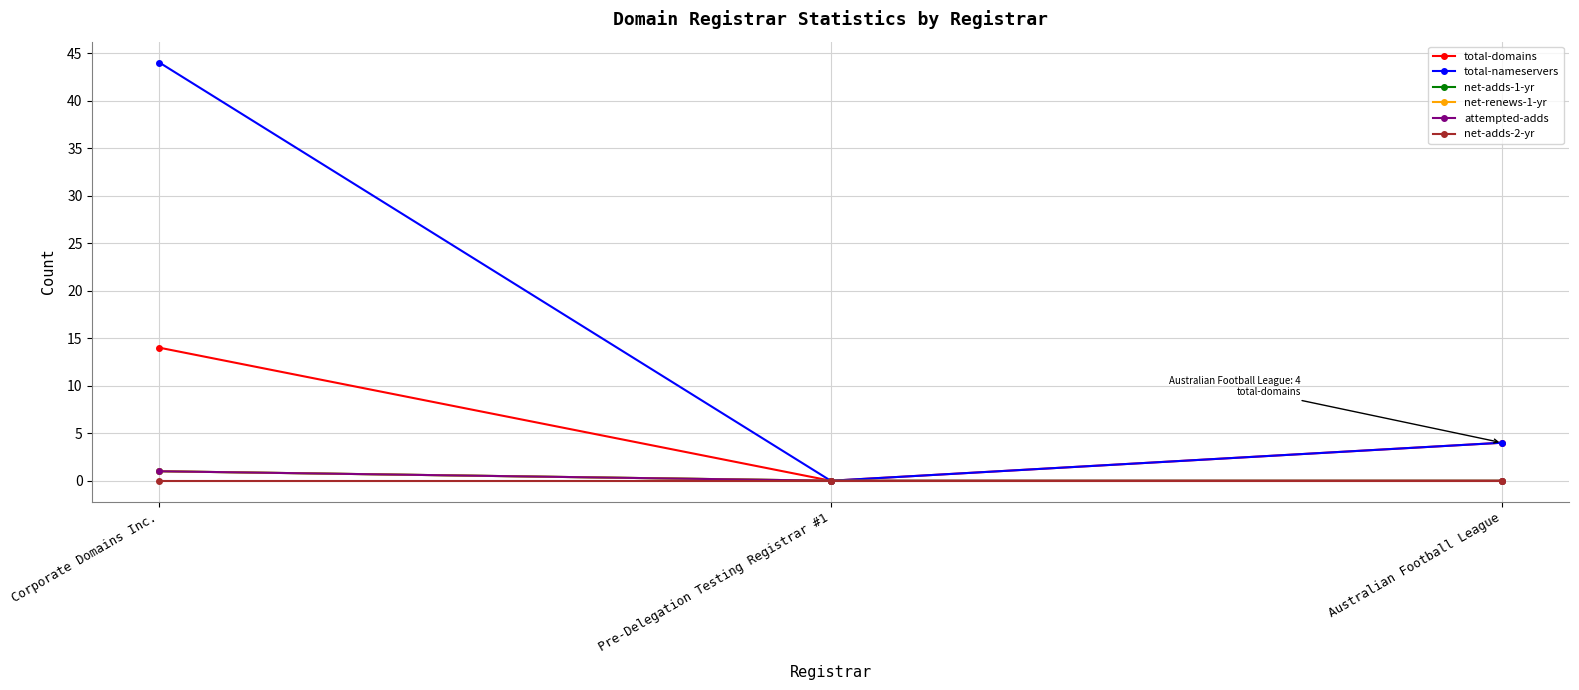

Does the chart display data point markers on the line(s)?

Yes